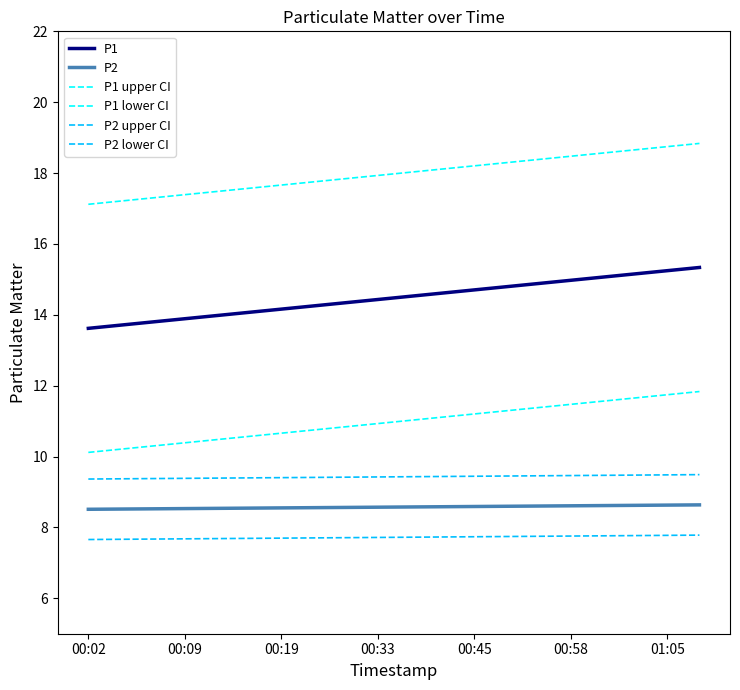

How many lines are shown in the chart?

6